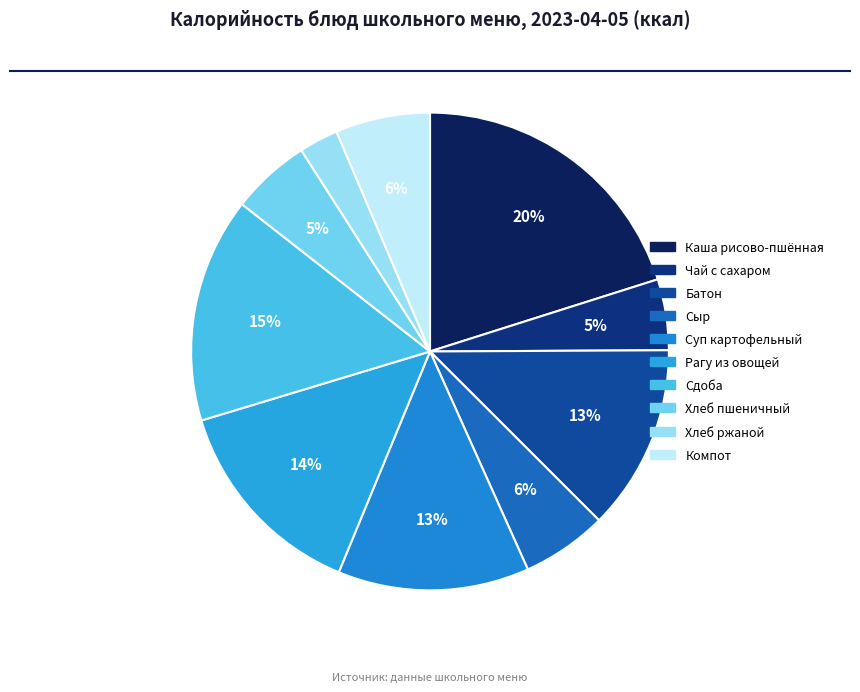

Count the number of slices in the pie.

10